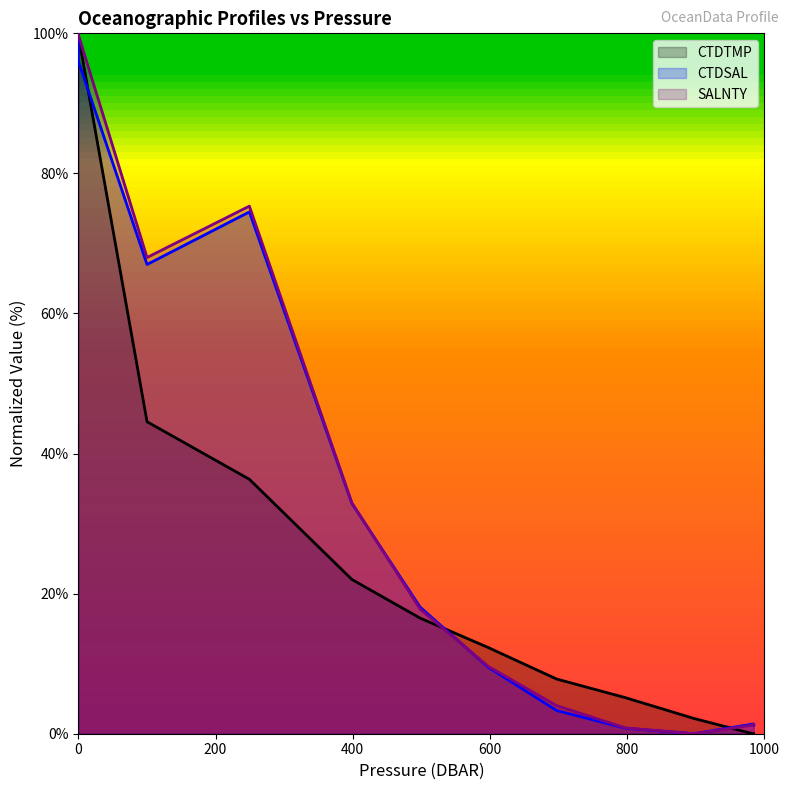

True or false: SALNTY has more than 2 interior local peaks.

False